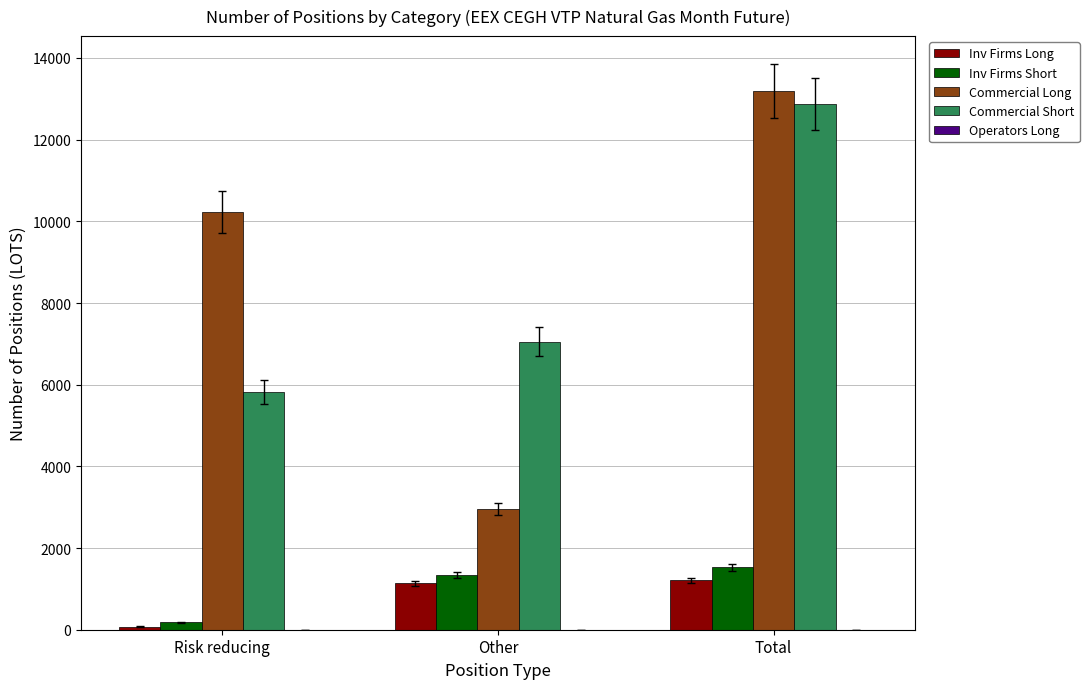

What is the total value across all series at Total?

28790